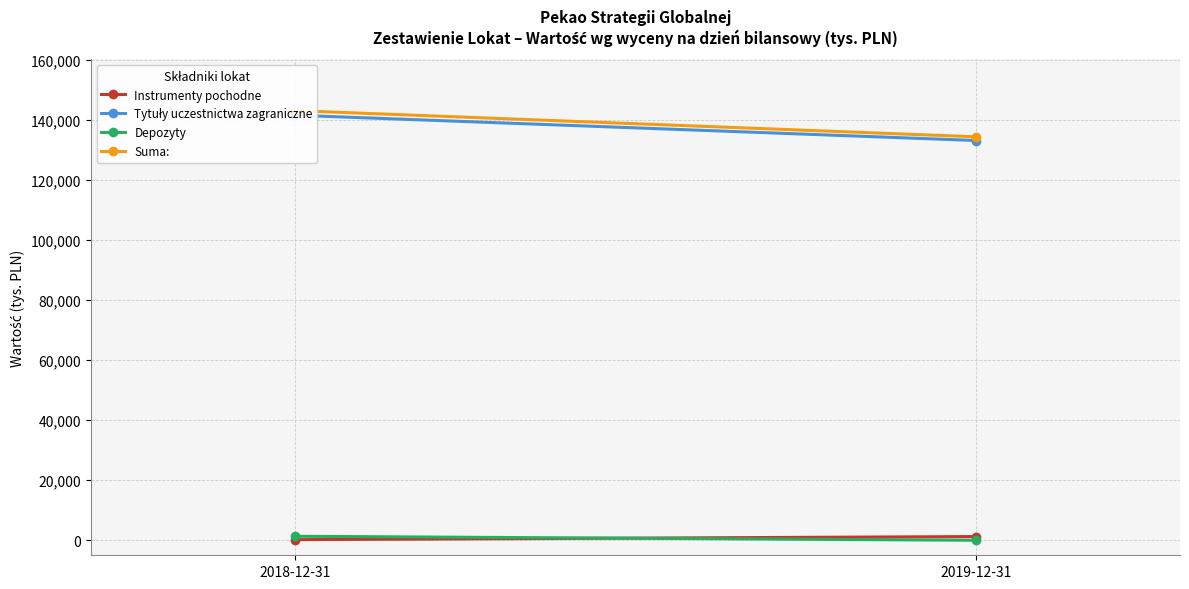

What is the maximum value shown in the chart?

143054